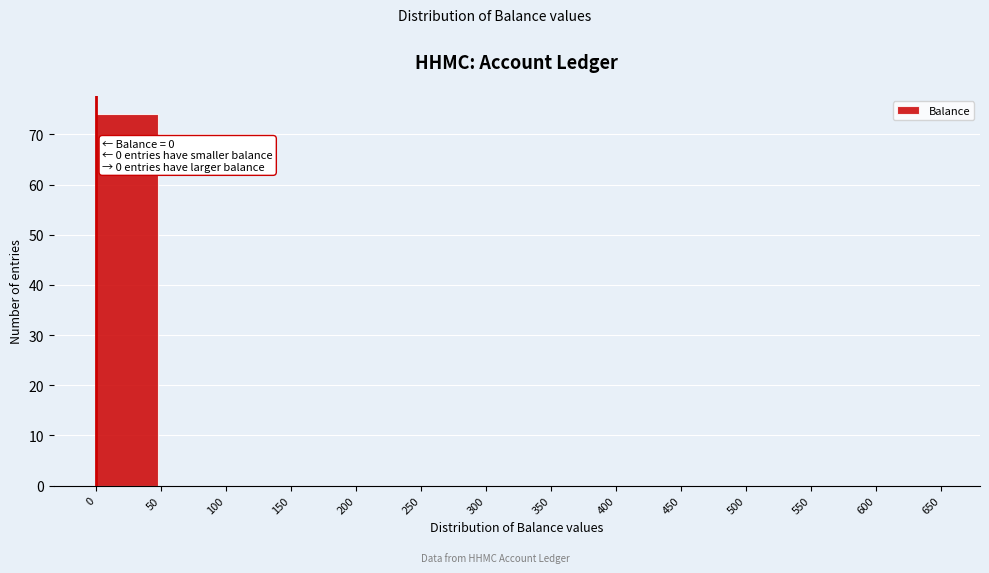

Over which range of the x-axis is the bar tallest?

0 to 50